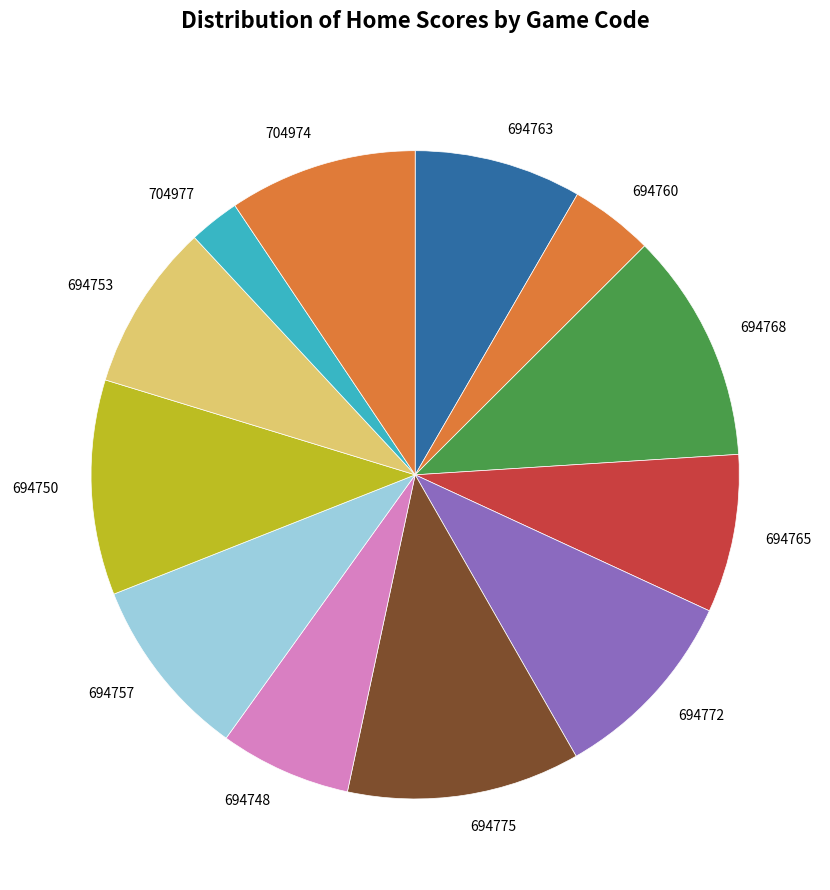

Which has a higher value, 694763 or 704974?

704974